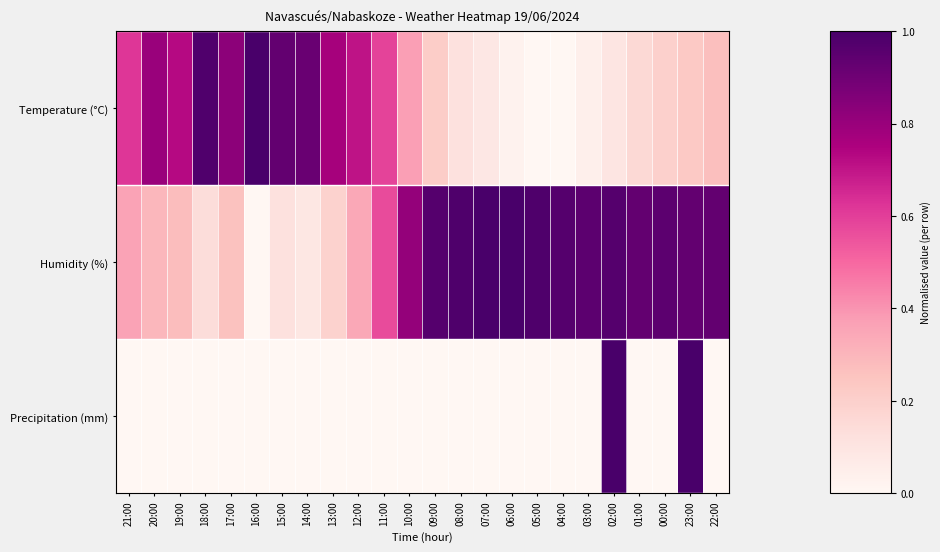

Reading left to right, what are all the values shown in this chart?

Temperature (°C): 21:00=0.6	20:00=0.8	19:00=0.7	18:00=1.0	17:00=0.8	16:00=1.0	15:00=0.9	14:00=0.9	13:00=0.8	12:00=0.7	11:00=0.6	10:00=0.4	09:00=0.2	08:00=0.1	07:00=0.1	06:00=0.0	05:00=0.0	04:00=0.0	03:00=0.0	02:00=0.1	01:00=0.2	00:00=0.2	23:00=0.2	22:00=0.3
Humidity (%): 21:00=0.4	20:00=0.3	19:00=0.3	18:00=0.1	17:00=0.3	16:00=0.0	15:00=0.1	14:00=0.1	13:00=0.2	12:00=0.3	11:00=0.6	10:00=0.8	09:00=1.0	08:00=1.0	07:00=1.0	06:00=1.0	05:00=1.0	04:00=1.0	03:00=0.9	02:00=1.0	01:00=0.9	00:00=0.9	23:00=0.9	22:00=0.9
Precipitation (mm): 21:00=0.0	20:00=0.0	19:00=0.0	18:00=0.0	17:00=0.0	16:00=0.0	15:00=0.0	14:00=0.0	13:00=0.0	12:00=0.0	11:00=0.0	10:00=0.0	09:00=0.0	08:00=0.0	07:00=0.0	06:00=0.0	05:00=0.0	04:00=0.0	03:00=0.0	02:00=1.0	01:00=0.0	00:00=0.0	23:00=1.0	22:00=0.0